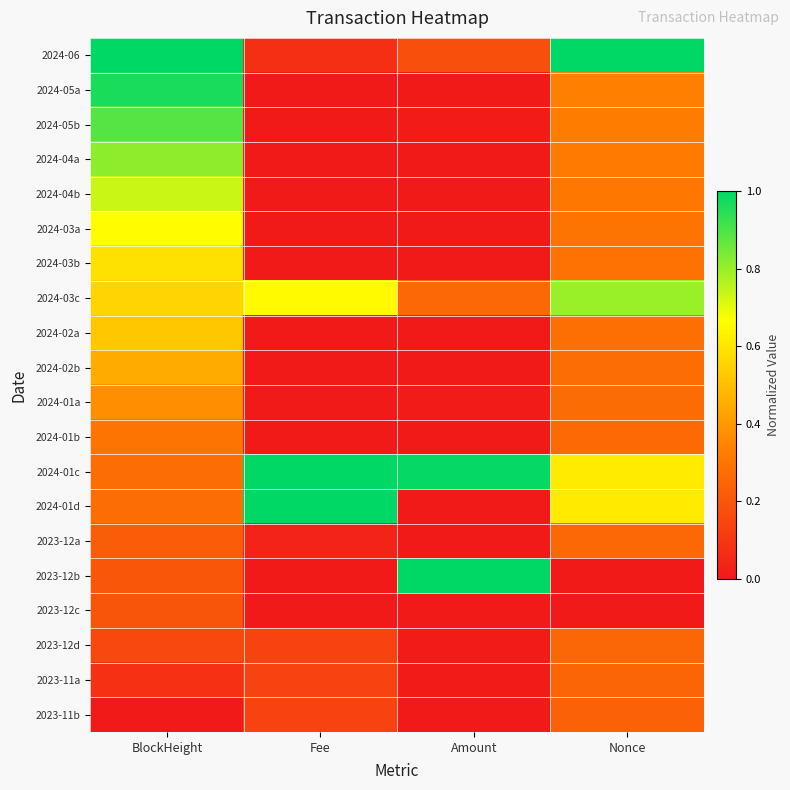

Which series has the largest total across all categories?

2024-01c